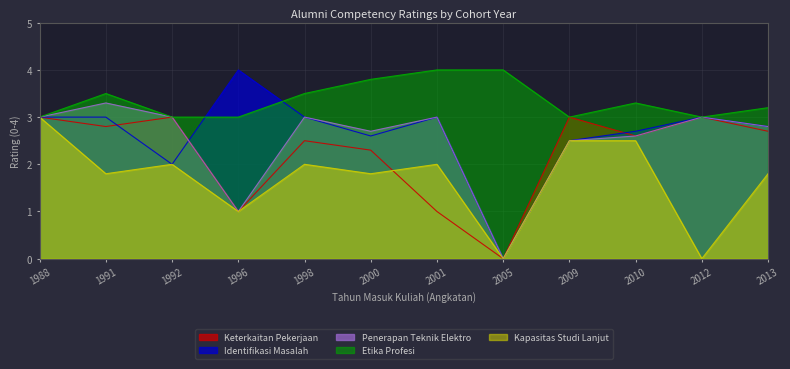

In Keterkaitan Pekerjaan, how many points are lower than both neighbors (excluding endpoints)?

4